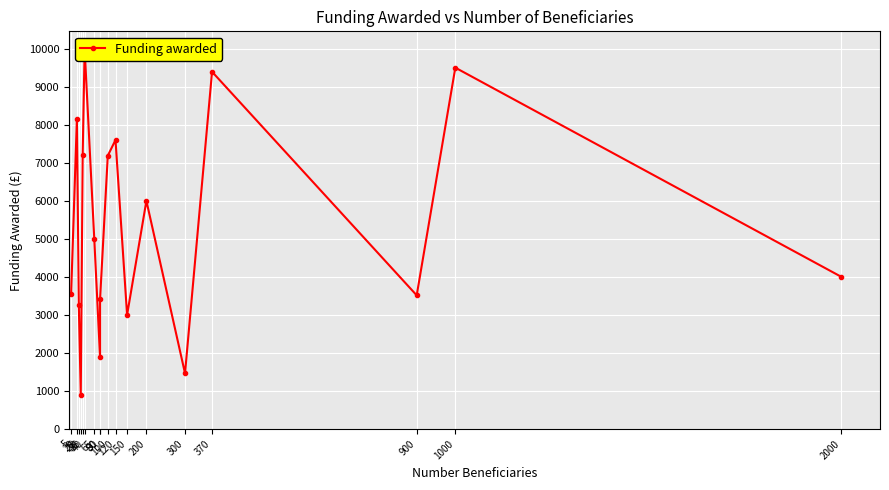

How many data points does each series have?

18